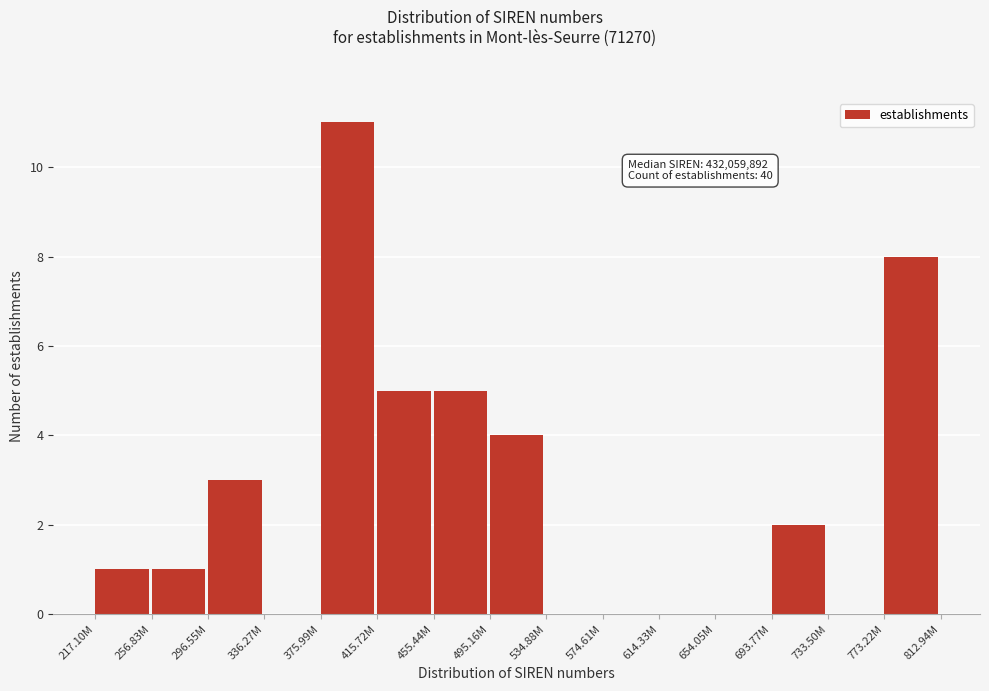

Reading left to right, extract all data points from this chart.

217.10M=1	256.83M=1	296.55M=3	336.27M=0	375.99M=11	415.72M=5	455.44M=5	495.16M=4	534.88M=0	574.61M=0	614.33M=0	654.05M=0	693.77M=2	733.50M=0	773.22M=8